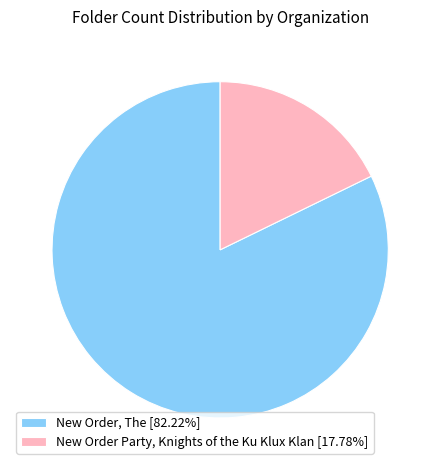

What is the ratio of the value at New Order, The [82.22%] to the value at New Order Party, Knights of the Ku Klux Klan [17.78%]?

4.6